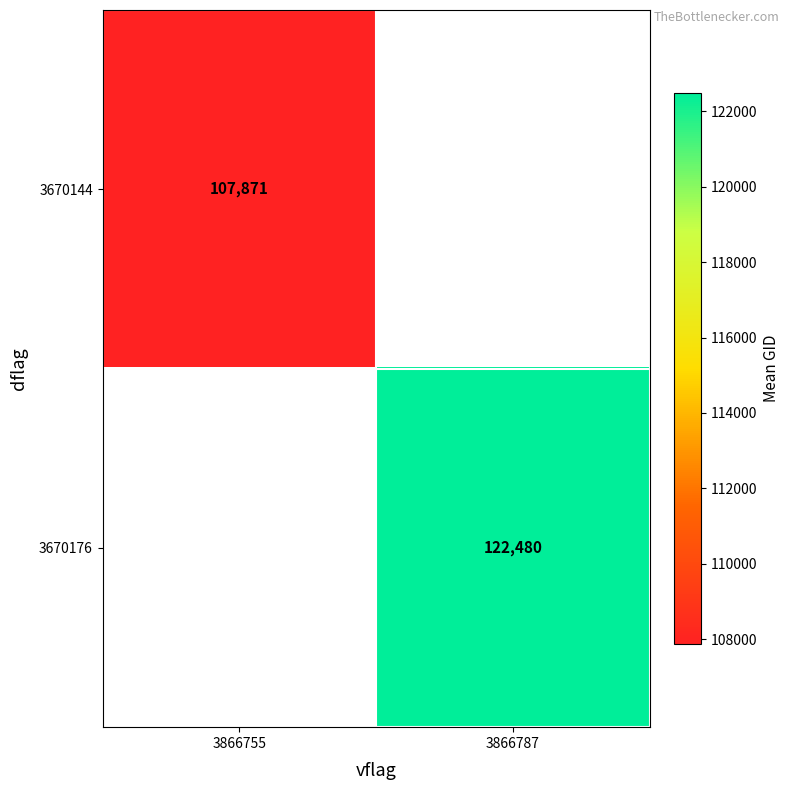

Is the value of 3670144 at 3866755 greater than the value of 3670176 at 3866787?

No